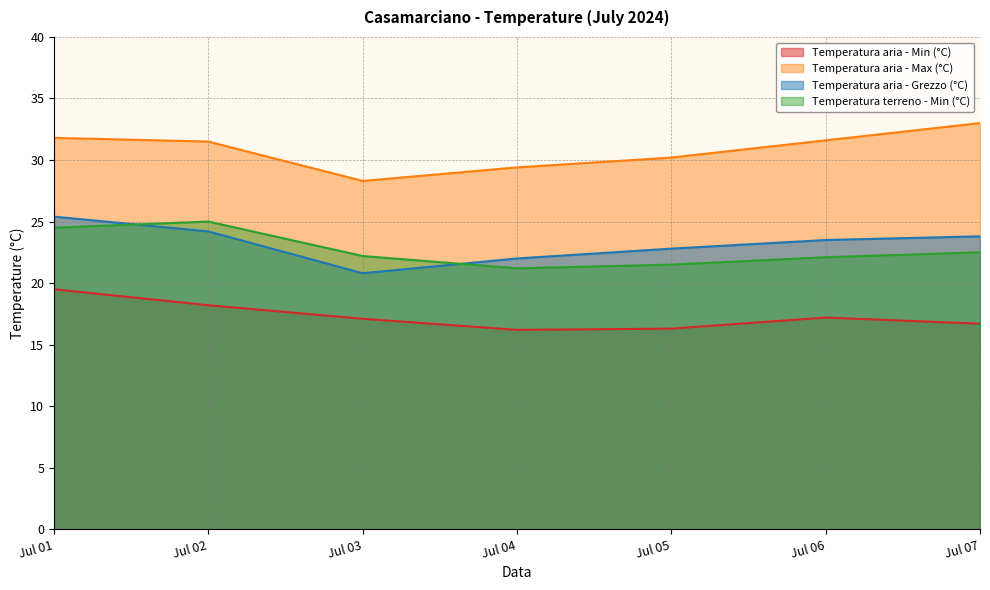

What is the lowest value of the Temperatura terreno - Min (°C) series?

21.2